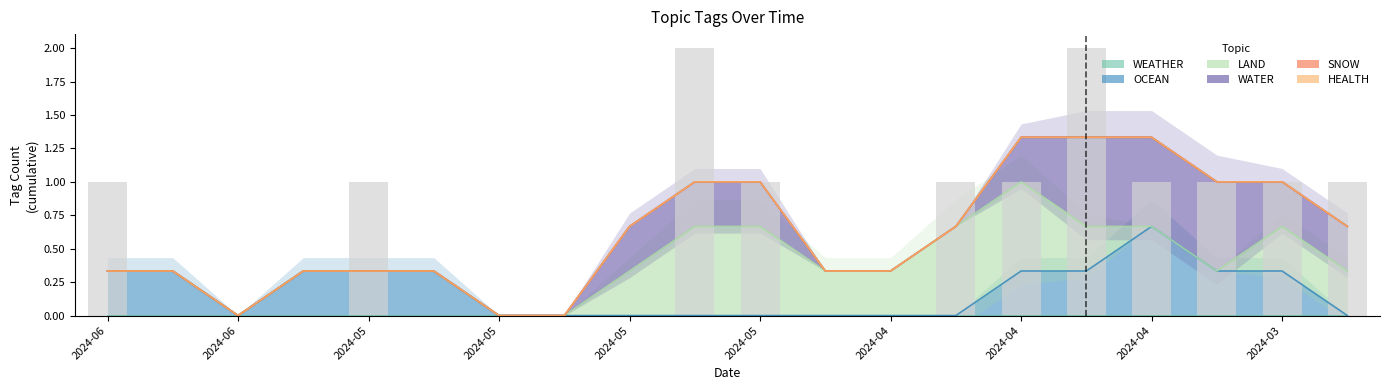

At 2024-04-10, list the series in order from smallest to largest.

WEATHER, OCEAN, WATER, SNOW, HEALTH, LAND